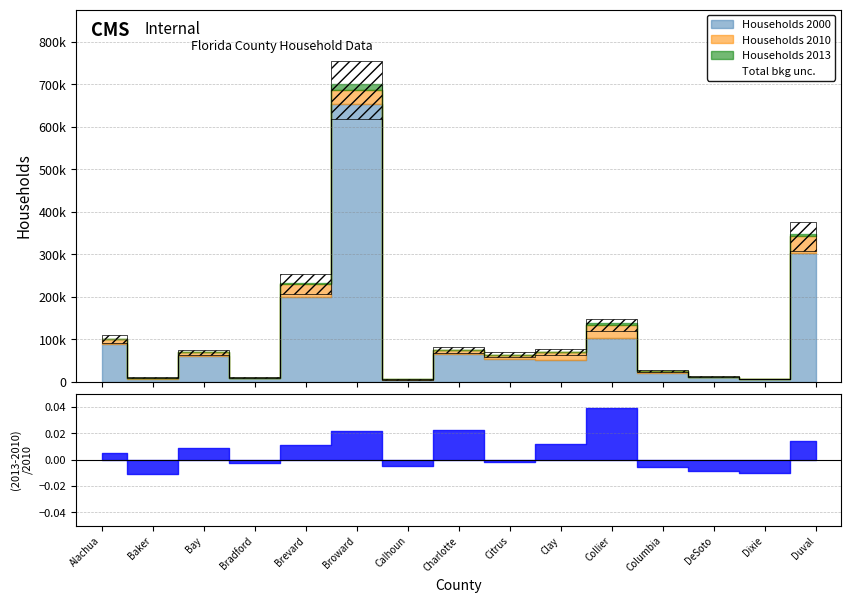

Reading left to right, list all the values displayed in this chart.

Households 2013: Alachua=101050	Baker=8673	Bay=69036	Bradford=9456	Brevard=232272	Broward=700859	Calhoun=5036	Charlotte=74989	Citrus=63164	Clay=69614	Collier=138351	Columbia=24807	DeSoto=11349	Dixie=6250	Duval=347151
Households 2010: Alachua=100516	Baker=8772	Bay=68438	Bradford=9479	Brevard=229692	Broward=686047	Calhoun=5061	Charlotte=73370	Citrus=63304	Clay=68792	Collier=133179	Columbia=24941	DeSoto=11445	Dixie=6316	Duval=342450
Households 2000: Alachua=87509	Baker=7043	Bay=59597	Bradford=8497	Brevard=198195	Broward=654445	Calhoun=4468	Charlotte=63864	Citrus=52634	Clay=50243	Collier=102973	Columbia=20925	DeSoto=10746	Dixie=5205	Duval=303747